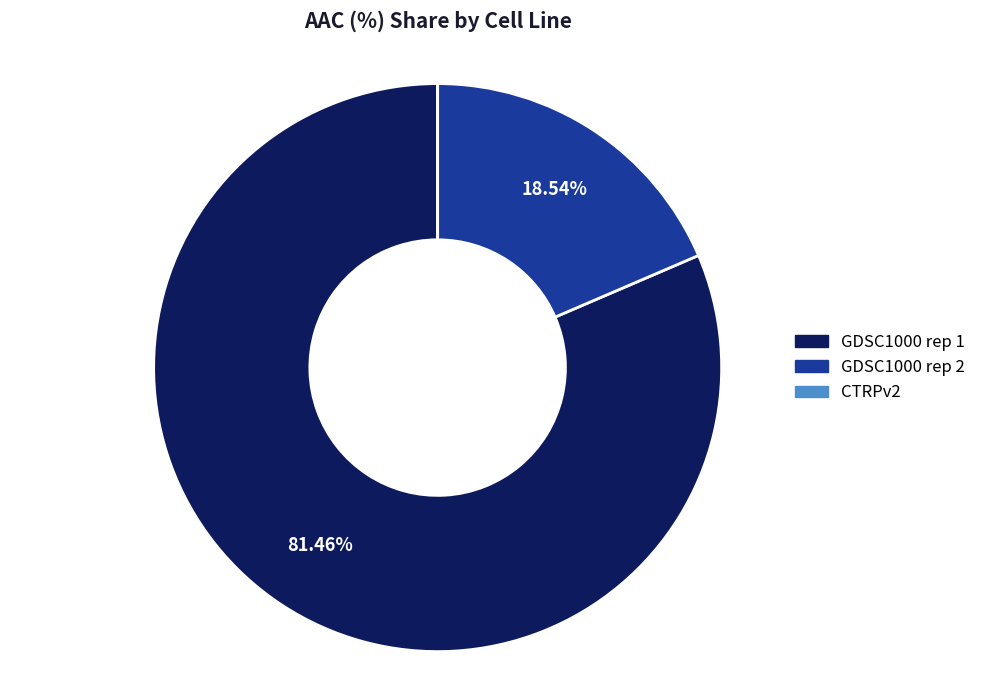

What percentage is NOT represented by GDSC1000 rep 2?

81.5%